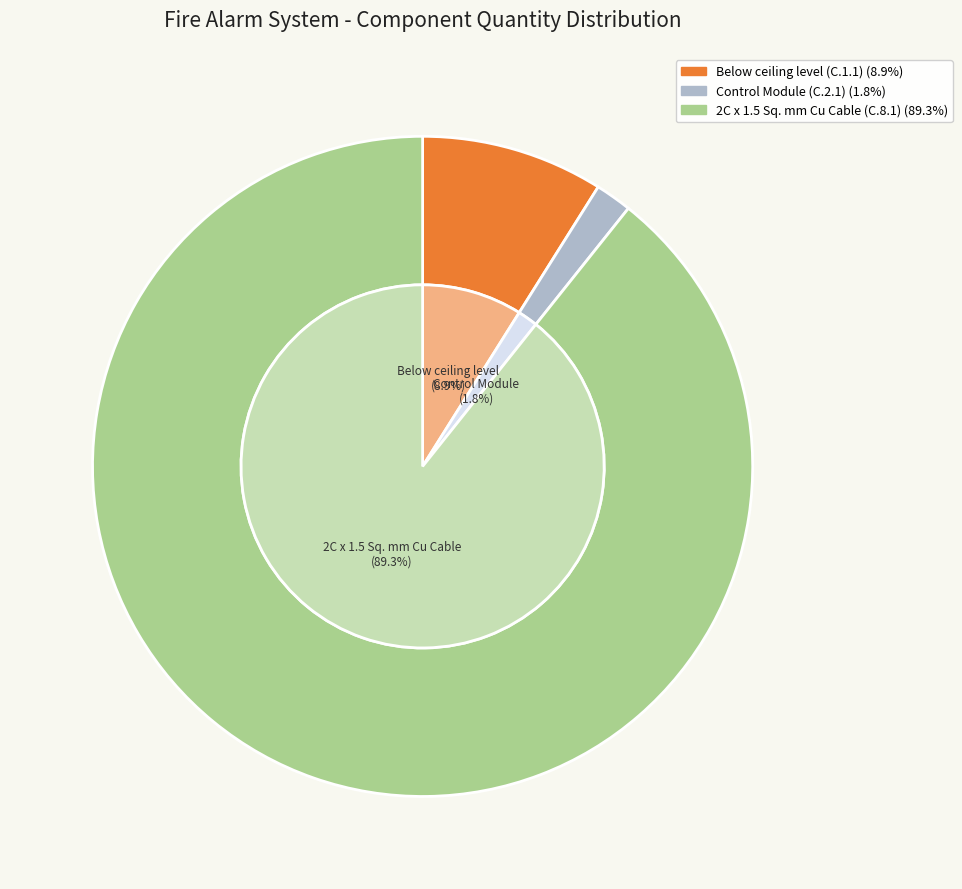

How many segments does this pie chart have?

3